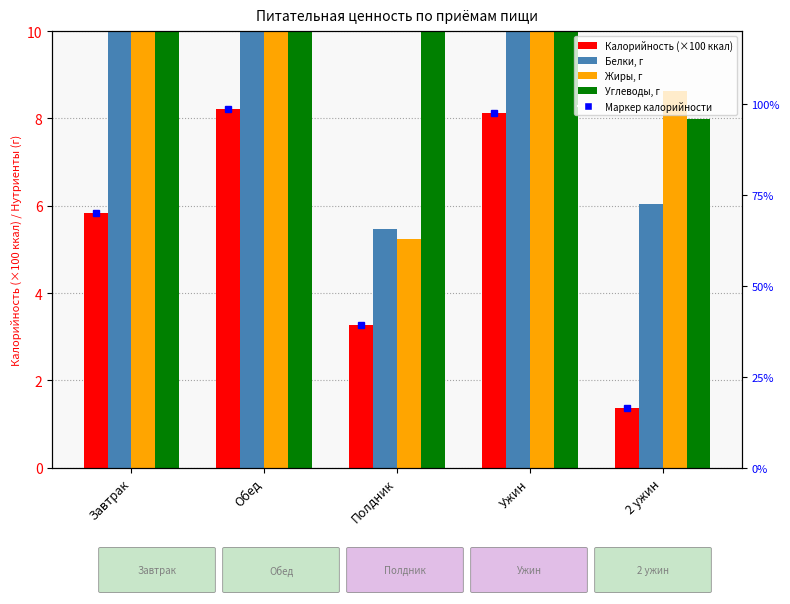

Which series has the largest range (max minus min)?

Углеводы, г